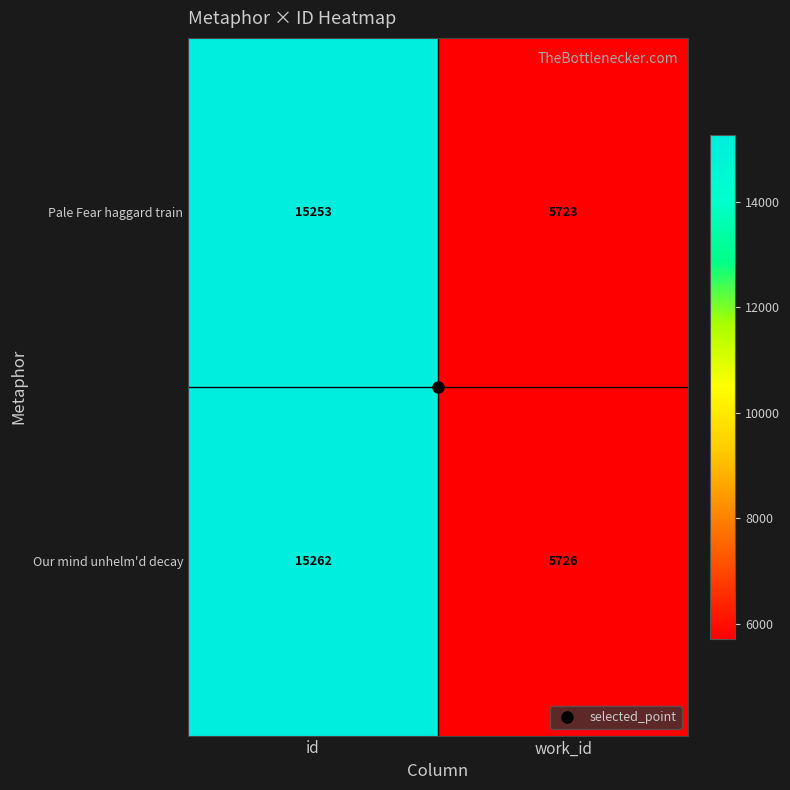

The value of Pale Fear haggard train at id is 15253. True or false?

True